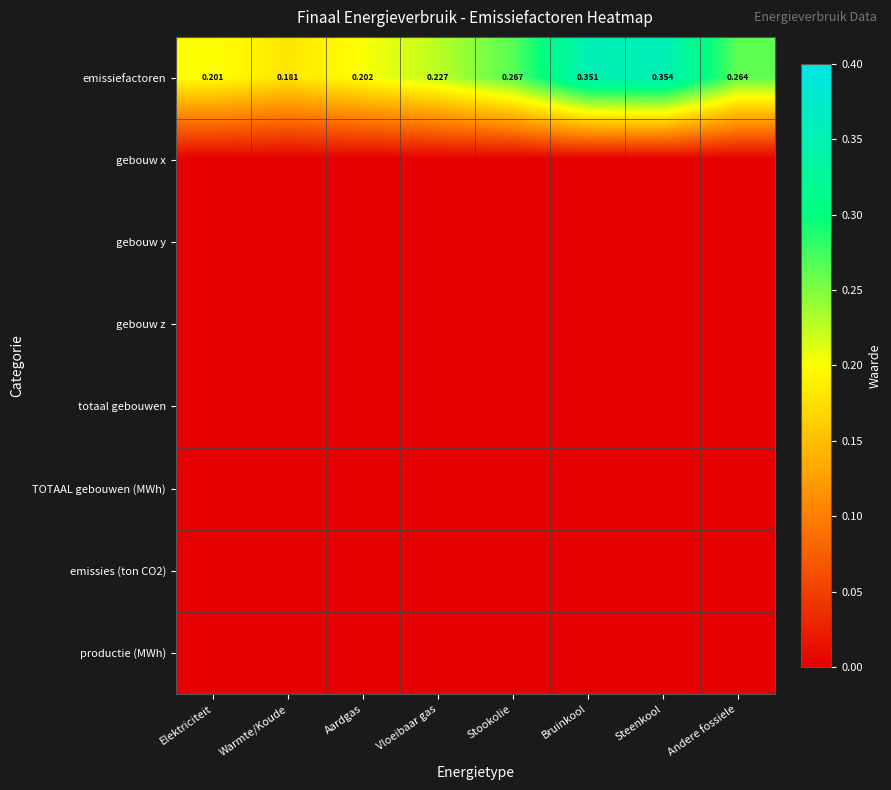

The gebouw x series shows 0.0 at Steenkool. True or false?

True